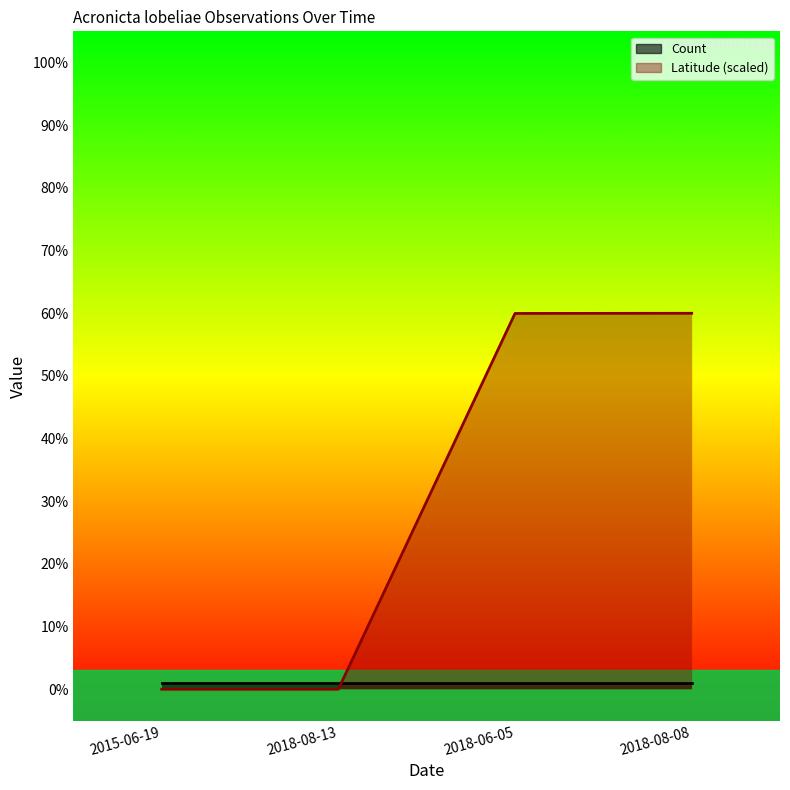

What is the average value?

30.0